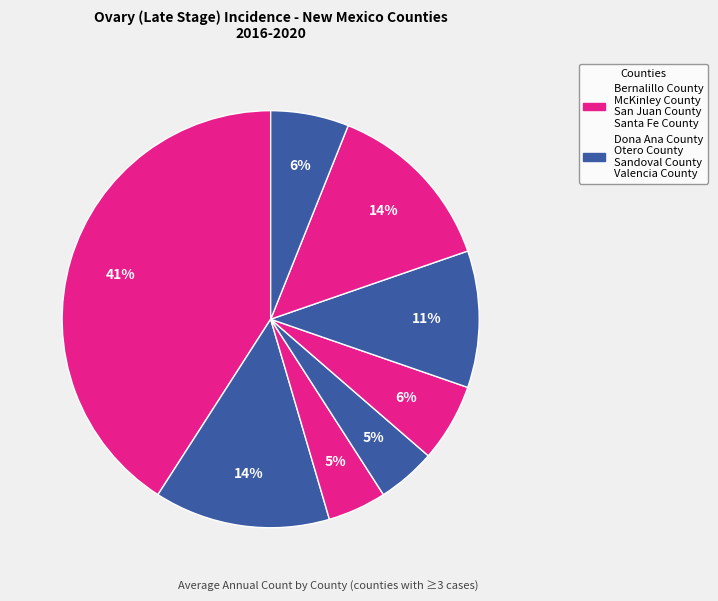

How many segments does this pie chart have?

8